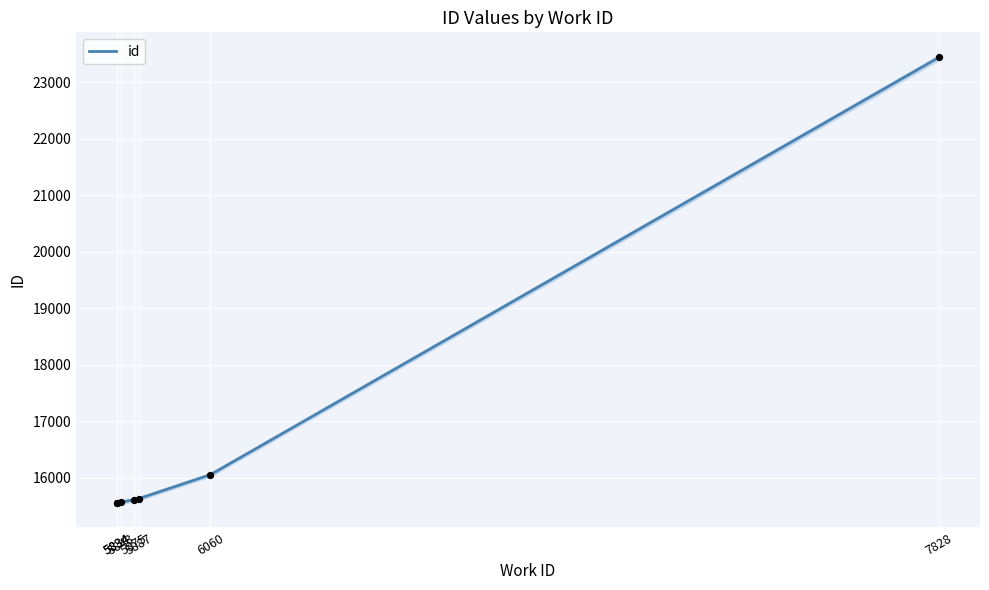

Between 5887 and 5834, which is larger?

5887